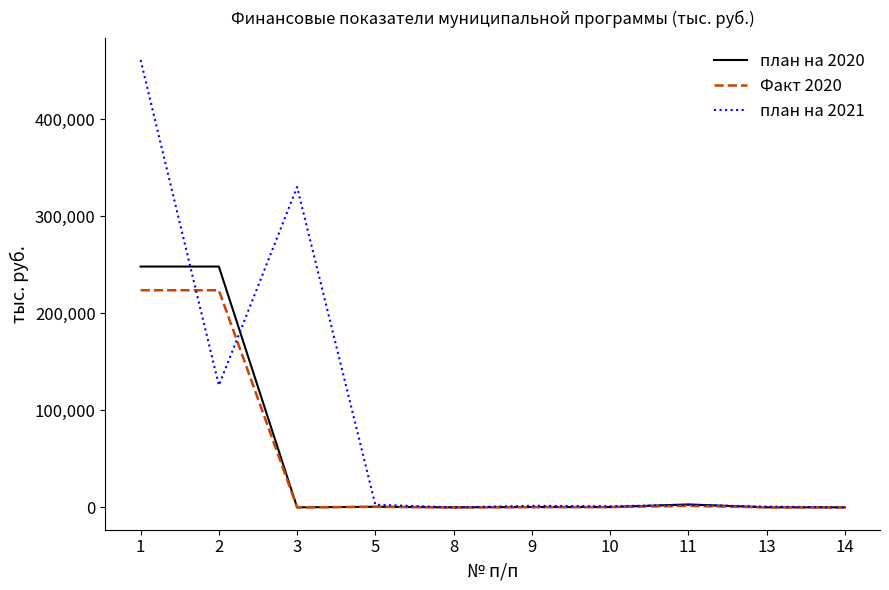

Where is план на 2021 nearest to the value 230470?

3